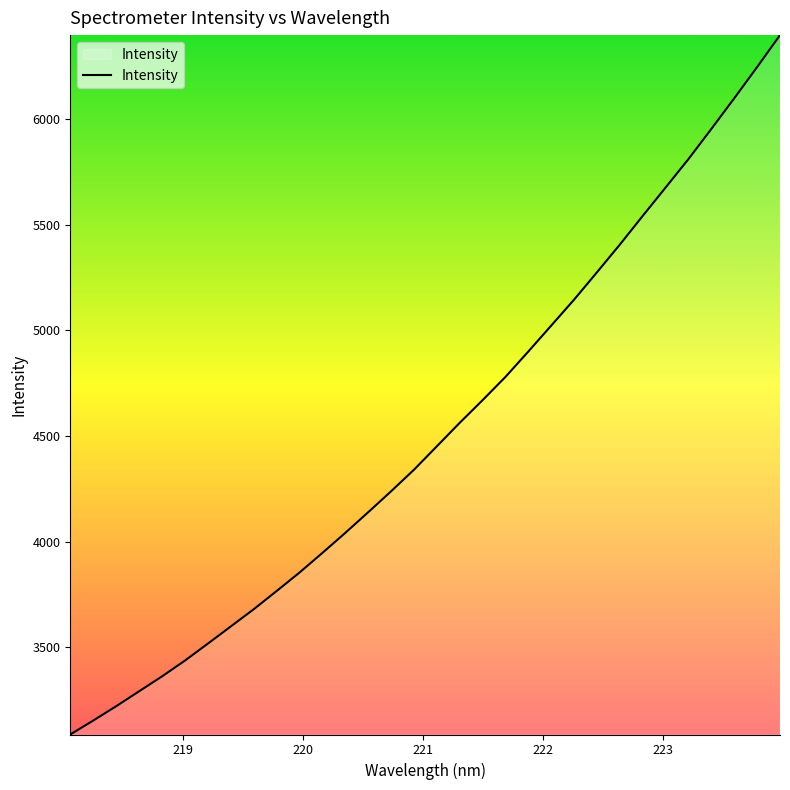

What is the greatest value displayed?

6397.9